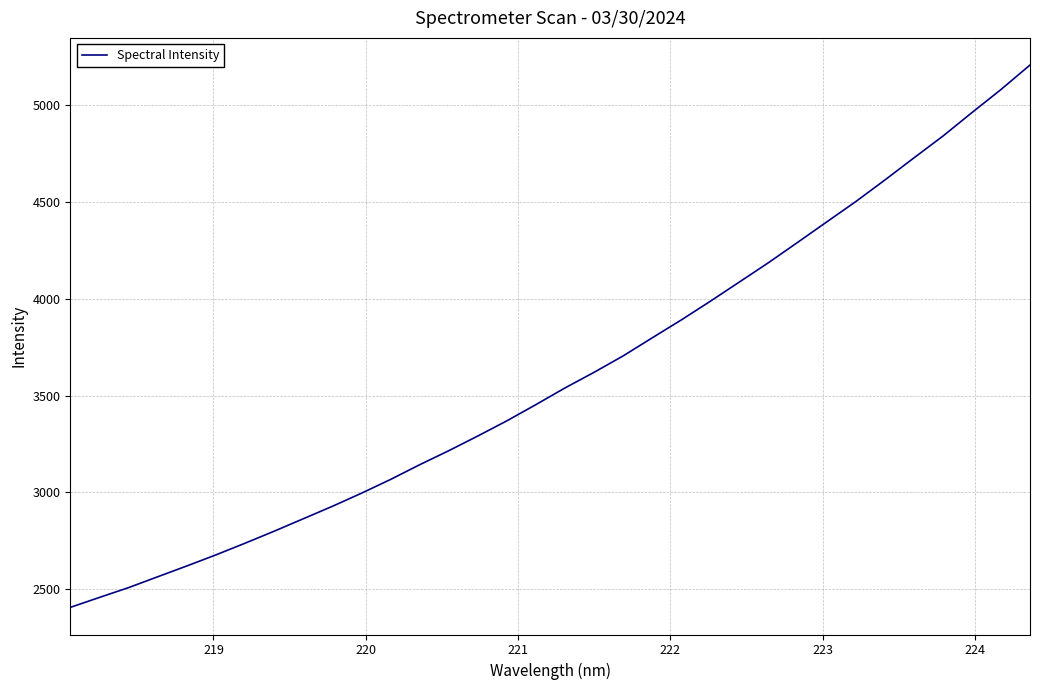

What is the maximum value shown in the chart?

5205.0